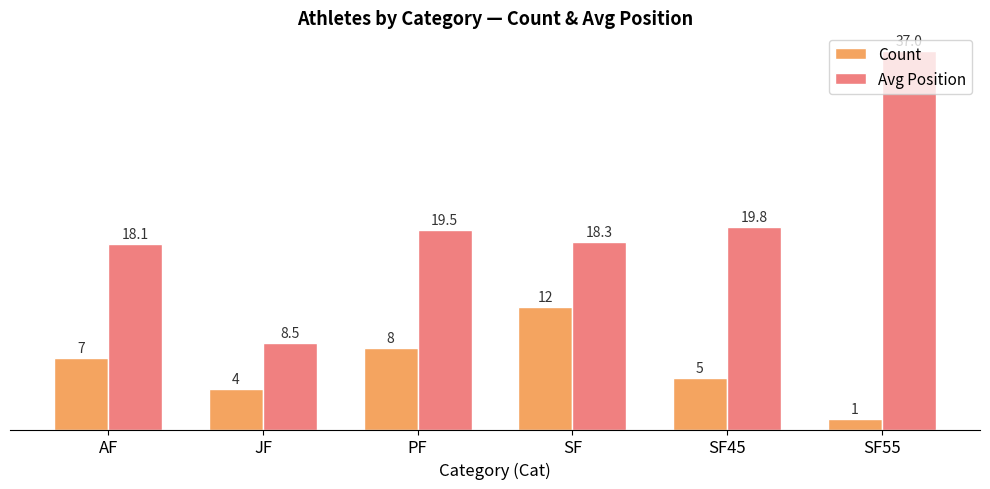

What value does the Avg Position series have at AF?

18.1